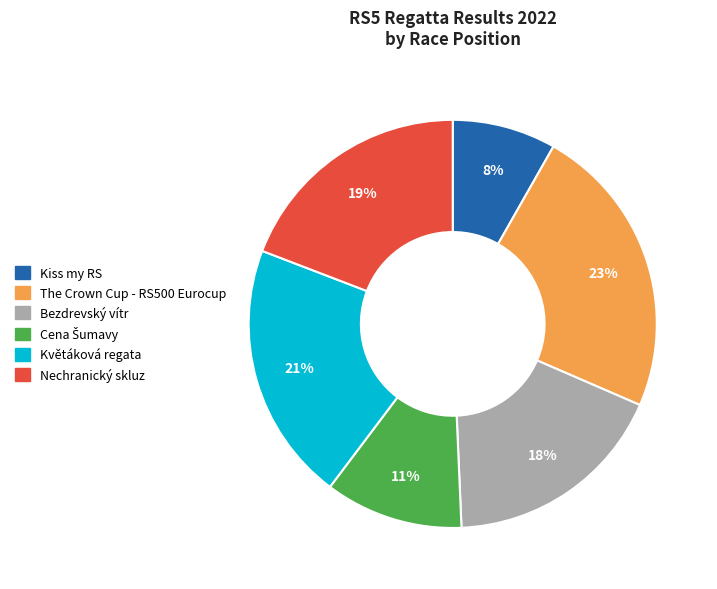

Does any single category account for the majority?

No